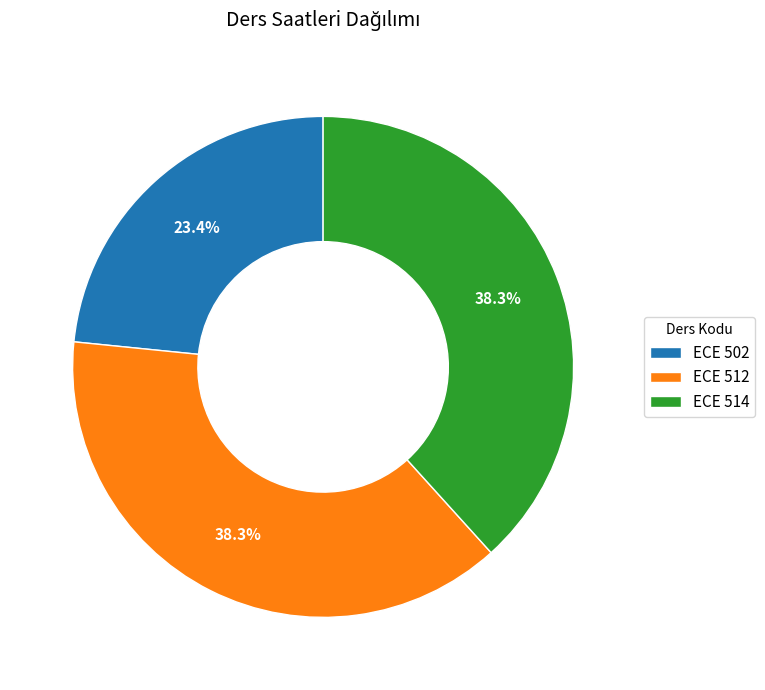

To the nearest percent, what percentage of the pie is ECE 512?

38%